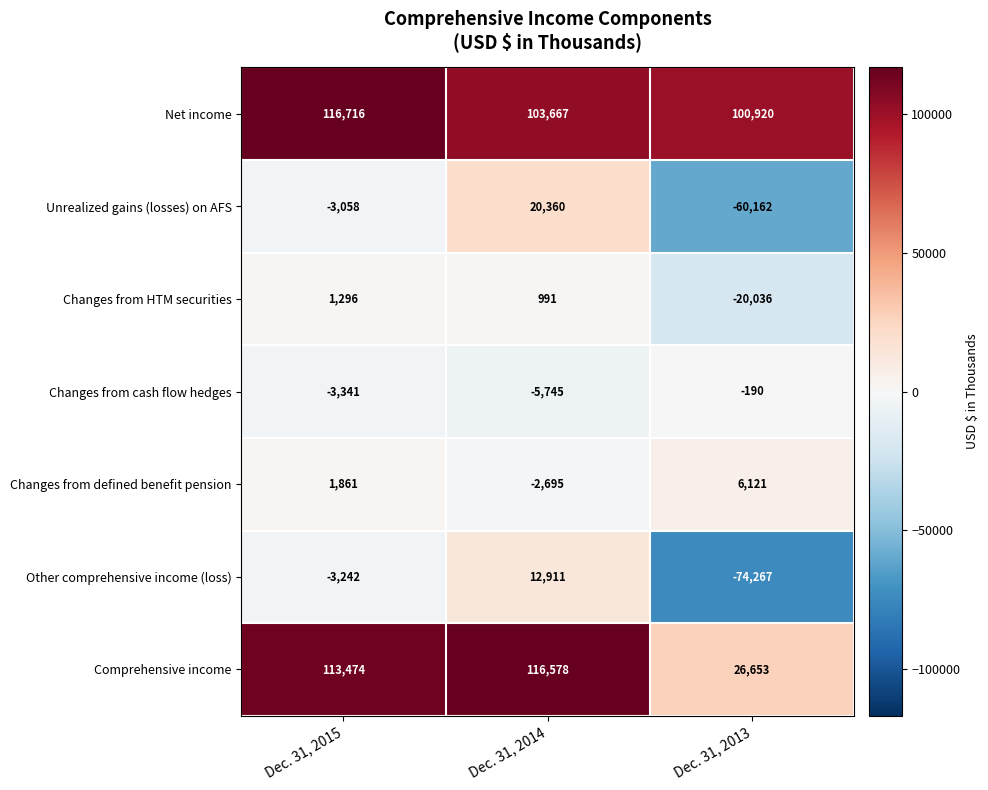

The value of Other comprehensive income (loss) at Dec. 31, 2015 is -4841. True or false?

False